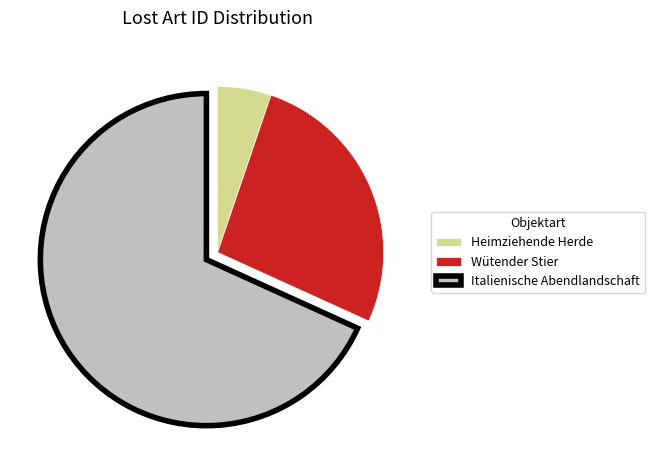

Combined, do Italienische Abendlandschaft and Heimziehende Herde account for over 50%?

Yes